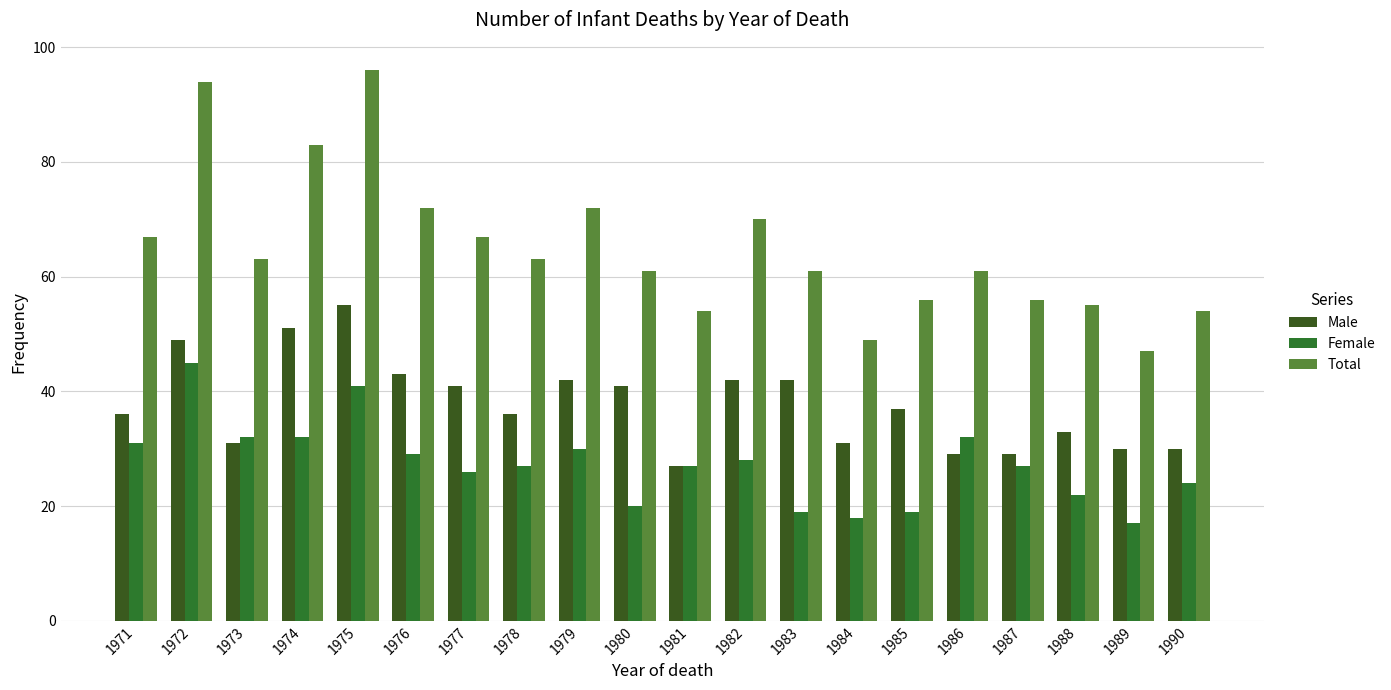

Which series has the widest spread of values?

Total